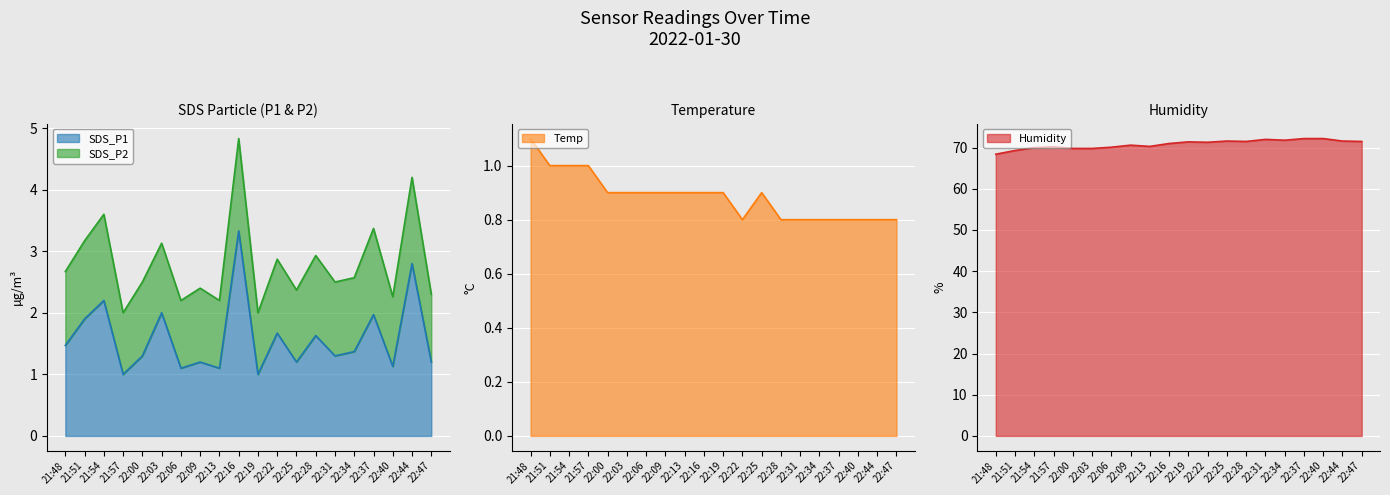

Which category has the lowest value in the Temp series?

22:22